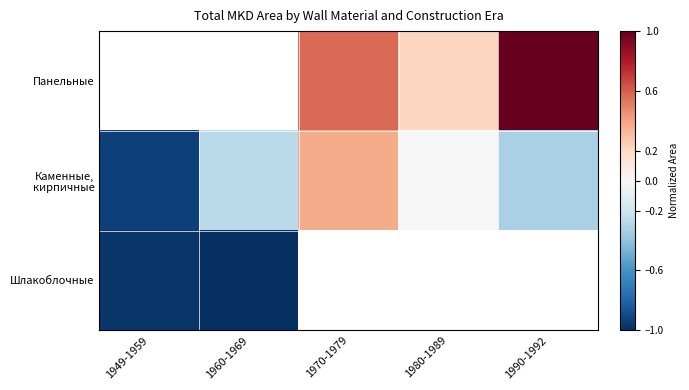

List the labels in order of Каменные, кирпичные value, largest first.

1970-1979, 1980-1989, 1960-1969, 1990-1992, 1949-1959